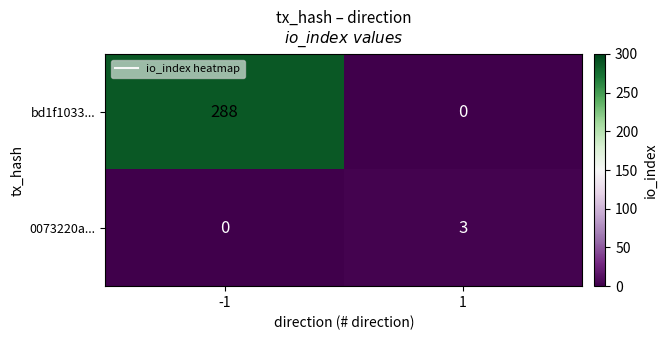

Reading left to right, what are all the values shown in this chart?

bd1f1033...: -1=288	1=0
0073220a...: -1=0	1=3